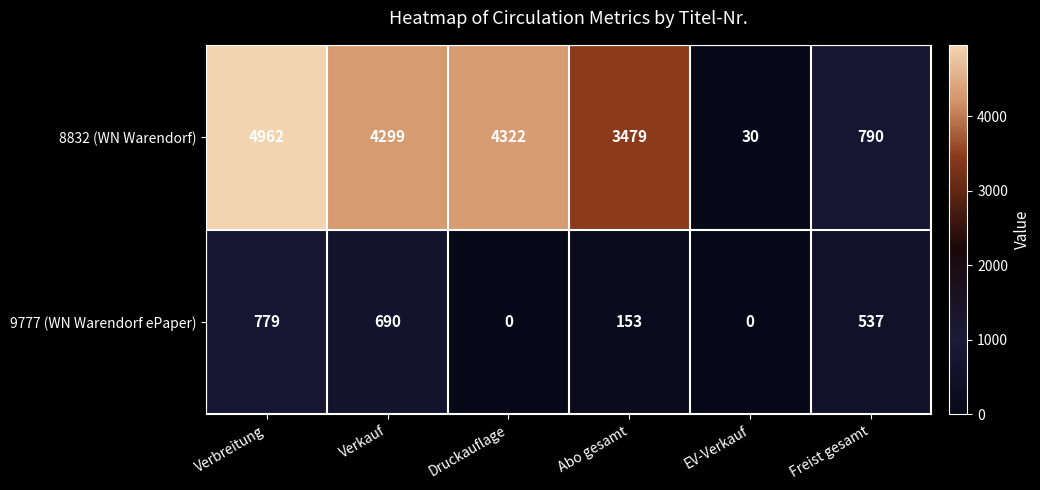

Which series changed the most between EV-Verkauf and Freist gesamt?

8832 (WN Warendorf)